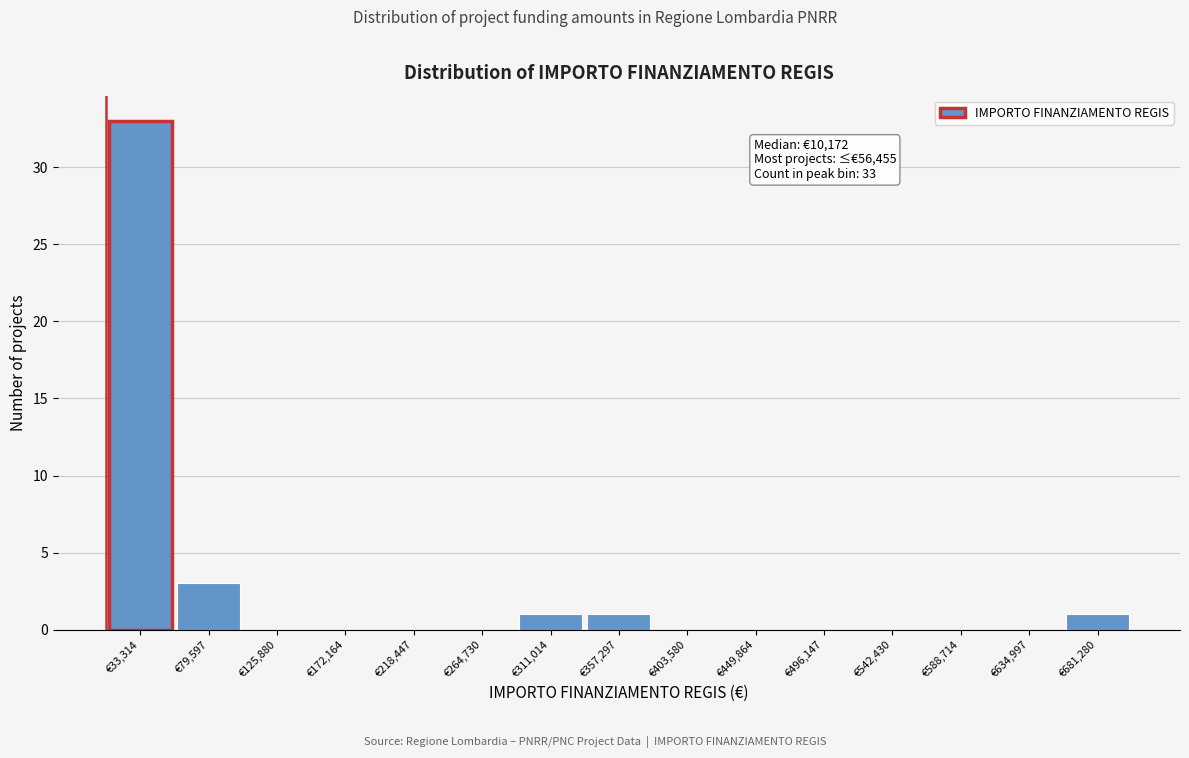

Over which range of the x-axis is the bar tallest?

10000 to 55000